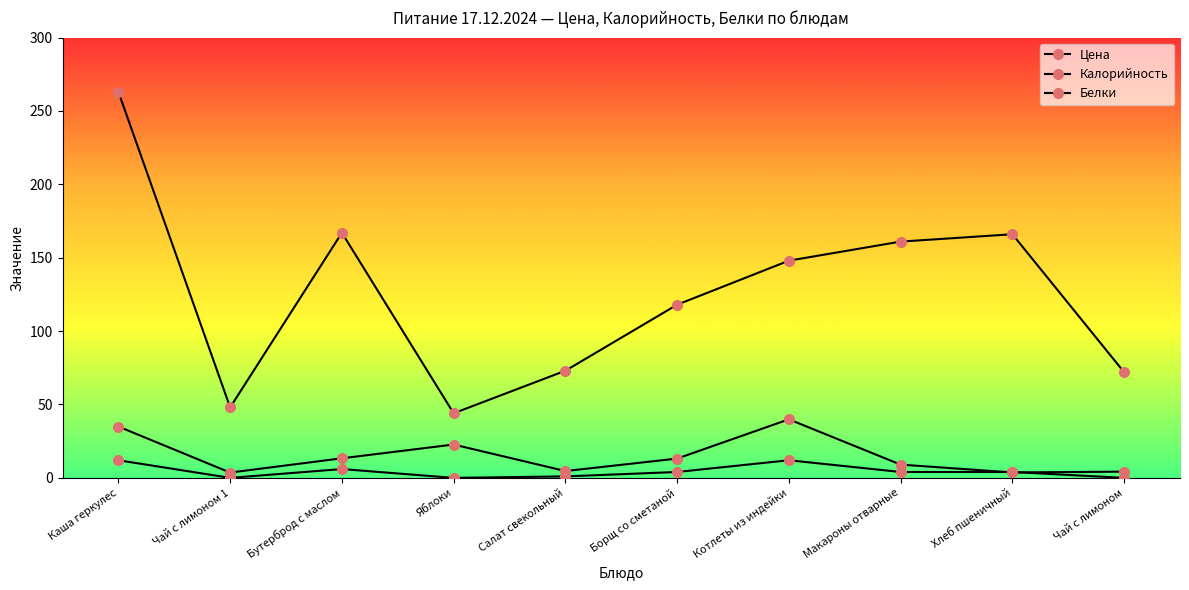

Rank the categories by Белки value from lowest to highest.

Чай с лимоном 1, Яблоки, Чай с лимоном, Салат свекольный, Борщ со сметаной, Макароны отварные, Хлеб пшеничный, Бутерброд с маслом, Каша геркулес, Котлеты из индейки